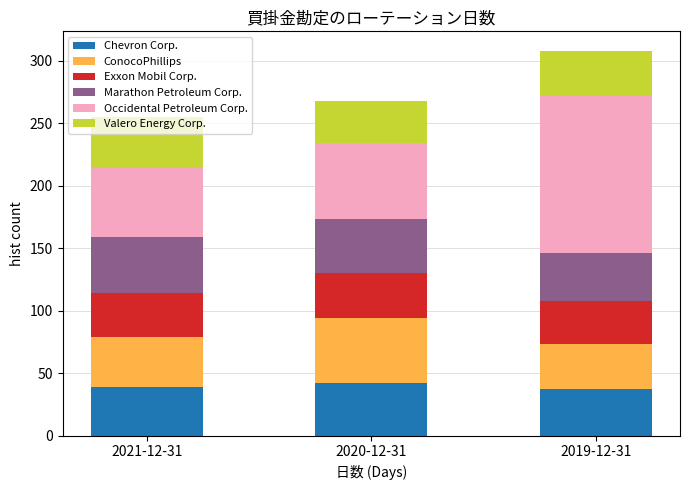

The value of Chevron Corp. at 2020-12-31 is 42. True or false?

True